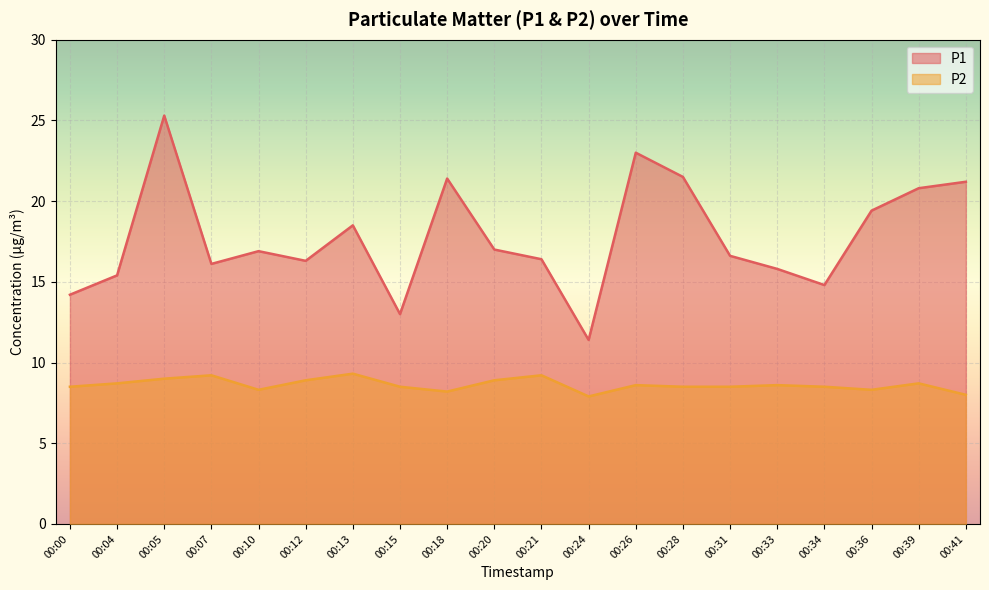

True or false: P1 and P2 intersect in this chart.

False